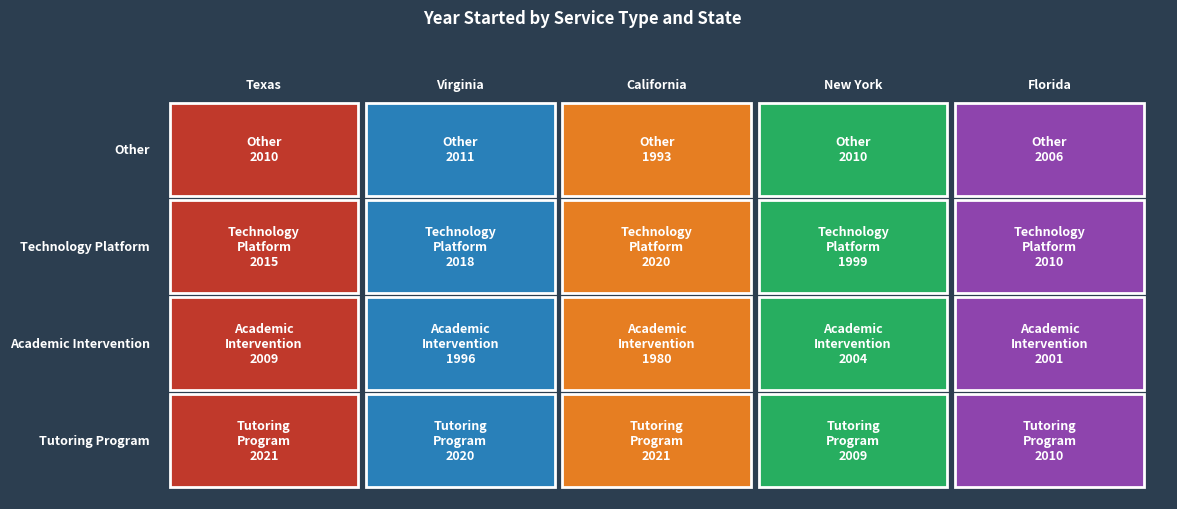

Rank the series by their average value, from lowest to highest.

Academic Intervention, Other, Technology Platform, Tutoring Program